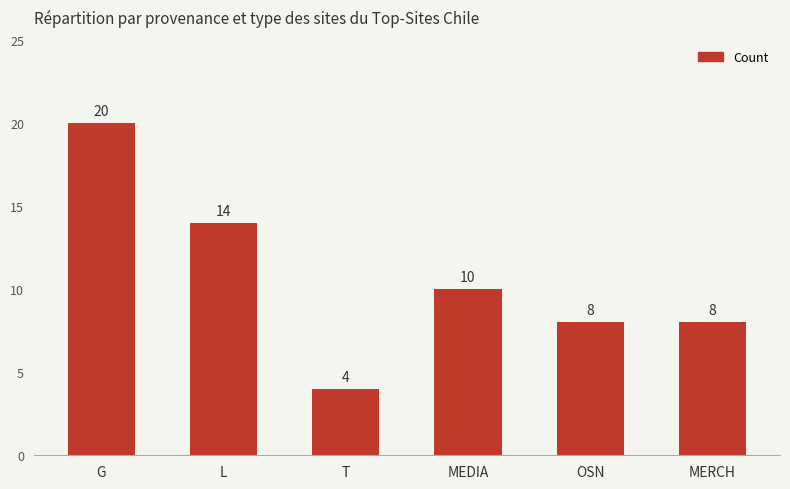

At which label does the data first exceed 10?

G